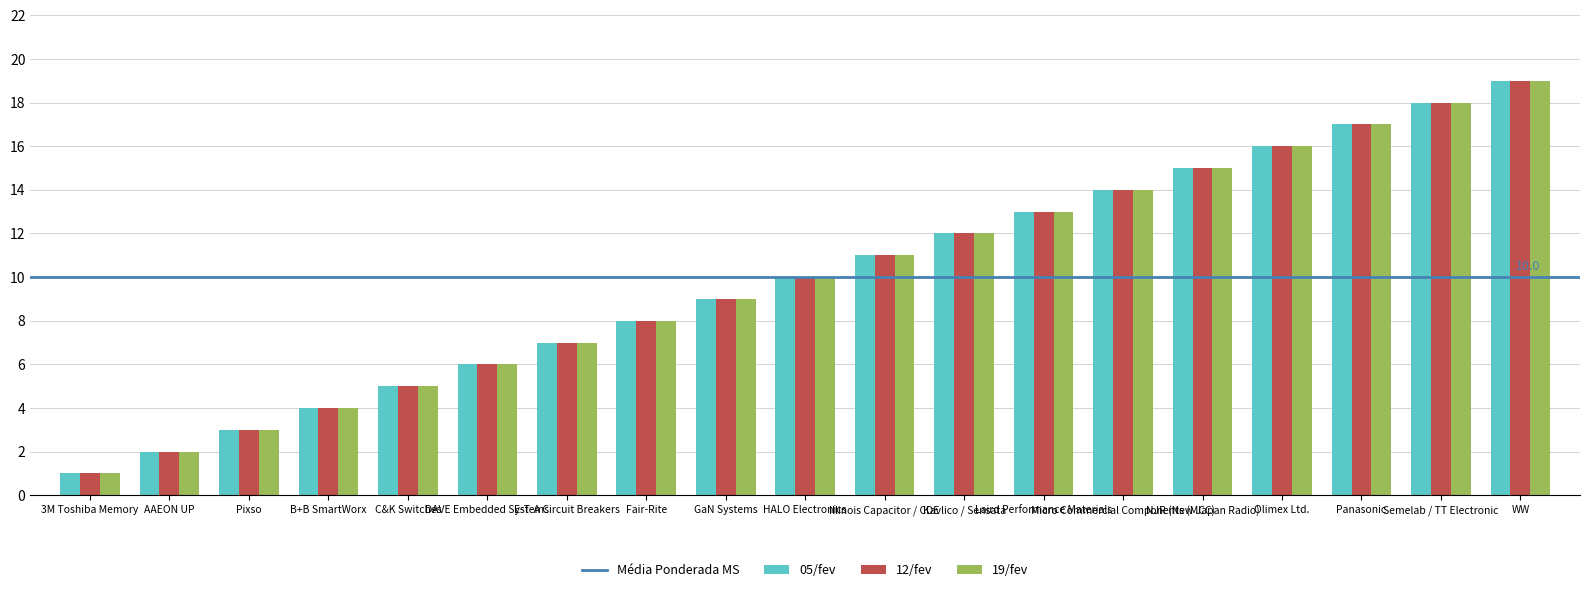

Rank the series by their maximum value, from highest to lowest.

05/fev, 12/fev, 19/fev